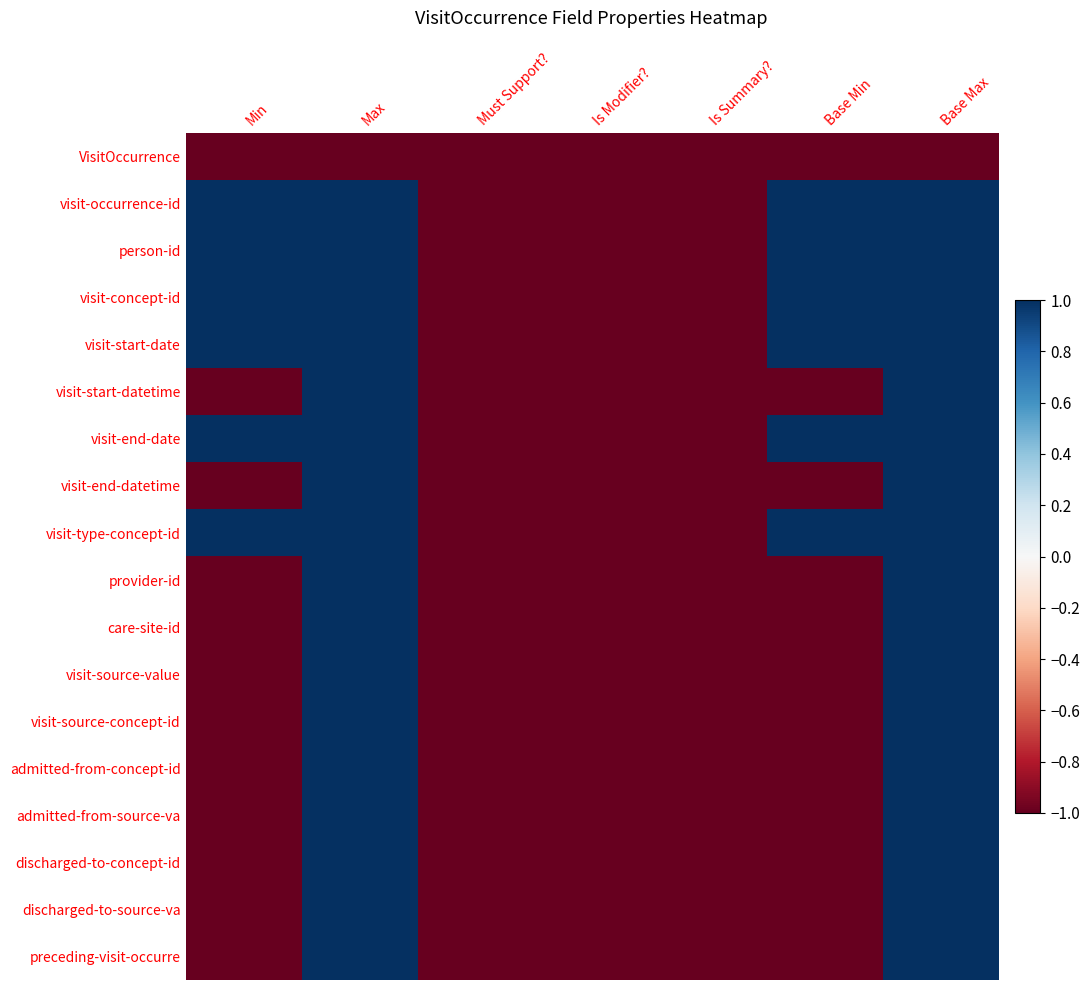

What is the greatest value displayed?

1